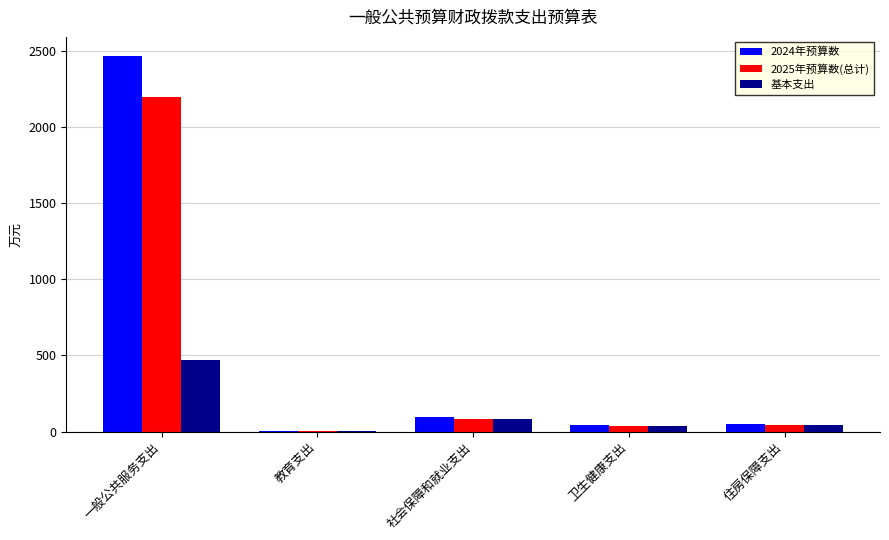

What value does the 2025年预算数(总计) series have at 一般公共服务支出?

2199.2